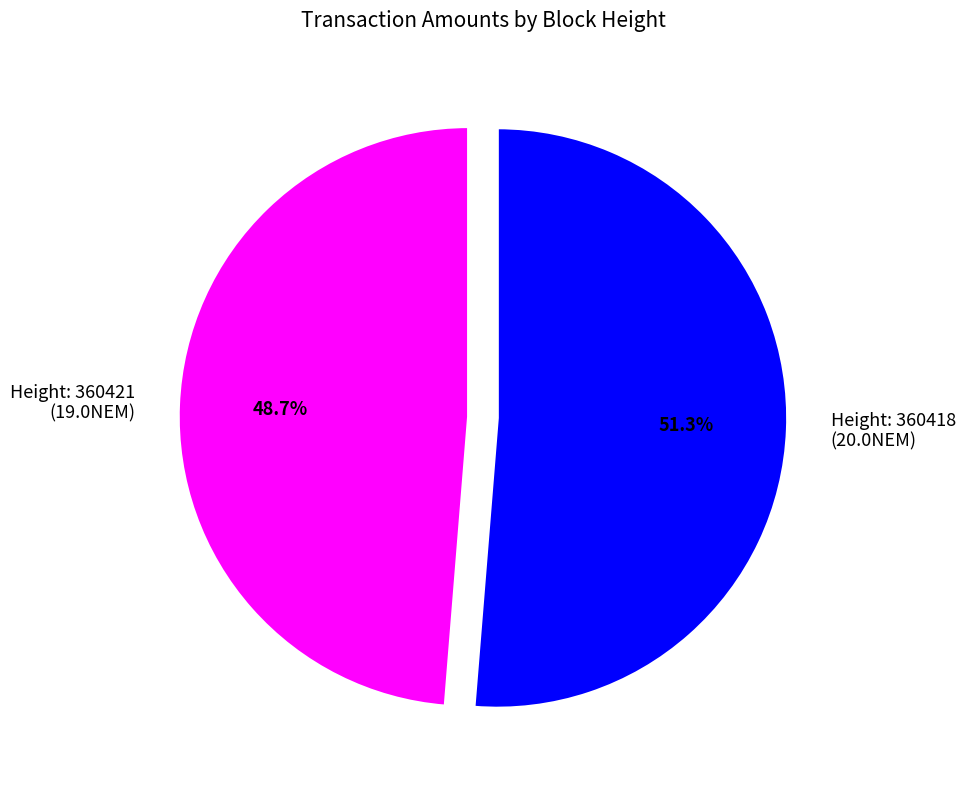

Does any single category account for the majority?

Yes